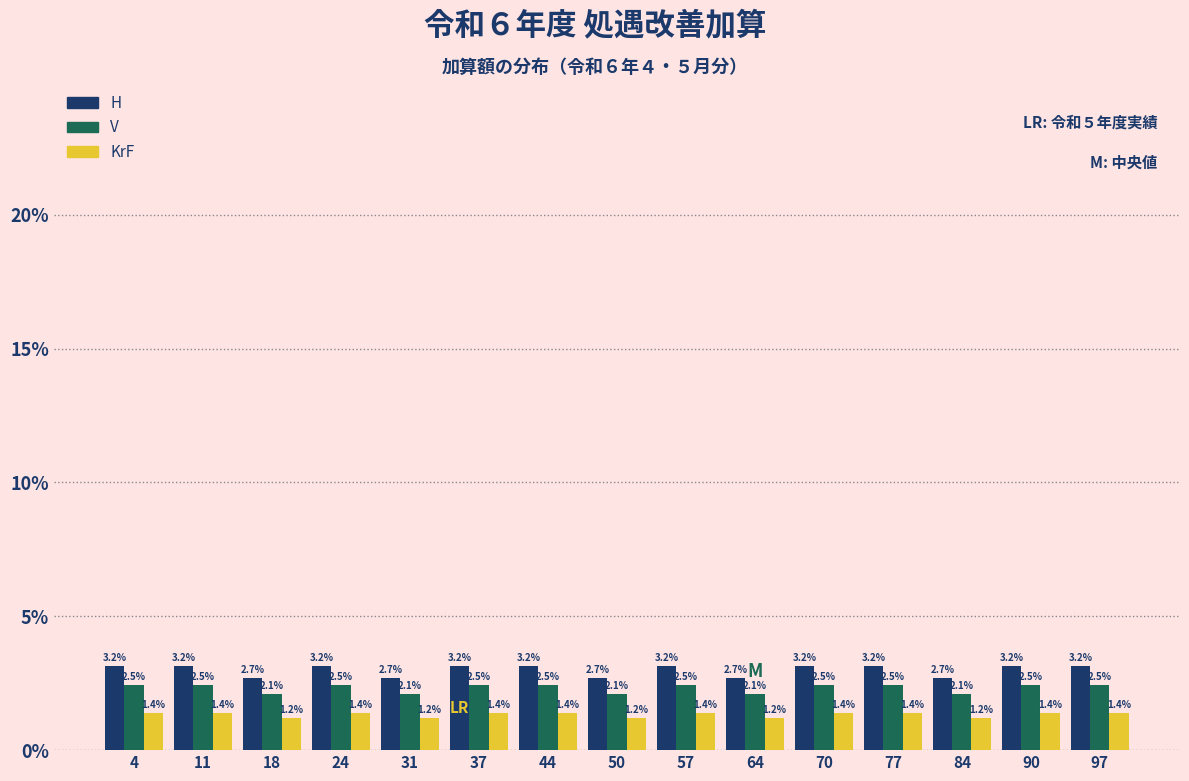

Reading right to left, transcribe all the data shown in this chart.

H: 97=3.2	90=3.2	84=2.7	77=3.2	70=3.2	64=2.7	57=3.2	50=2.7	44=3.2	37=3.2	31=2.7	24=3.2	18=2.7	11=3.2	4=3.2
V: 97=2.5	90=2.5	84=2.1	77=2.5	70=2.5	64=2.1	57=2.5	50=2.1	44=2.5	37=2.5	31=2.1	24=2.5	18=2.1	11=2.5	4=2.5
KrF: 97=1.4	90=1.4	84=1.2	77=1.4	70=1.4	64=1.2	57=1.4	50=1.2	44=1.4	37=1.4	31=1.2	24=1.4	18=1.2	11=1.4	4=1.4